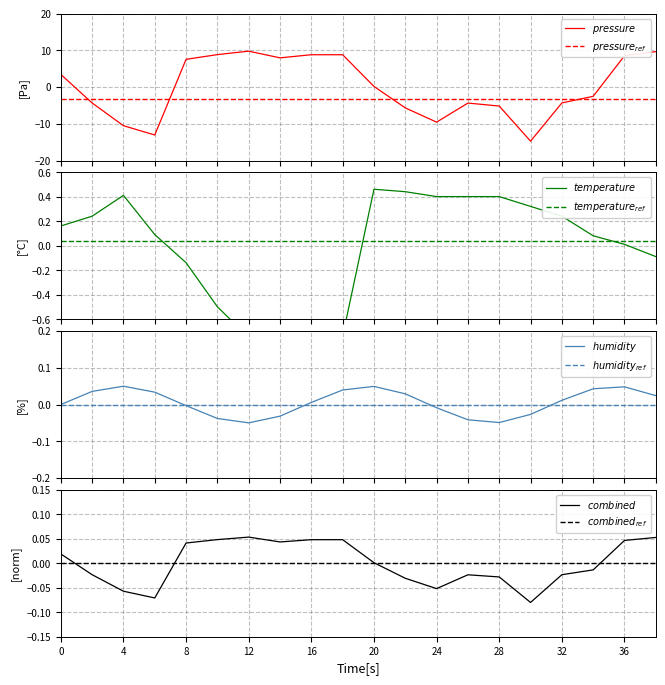

Between 11 and 14, which series saw the biggest shift?

pressure